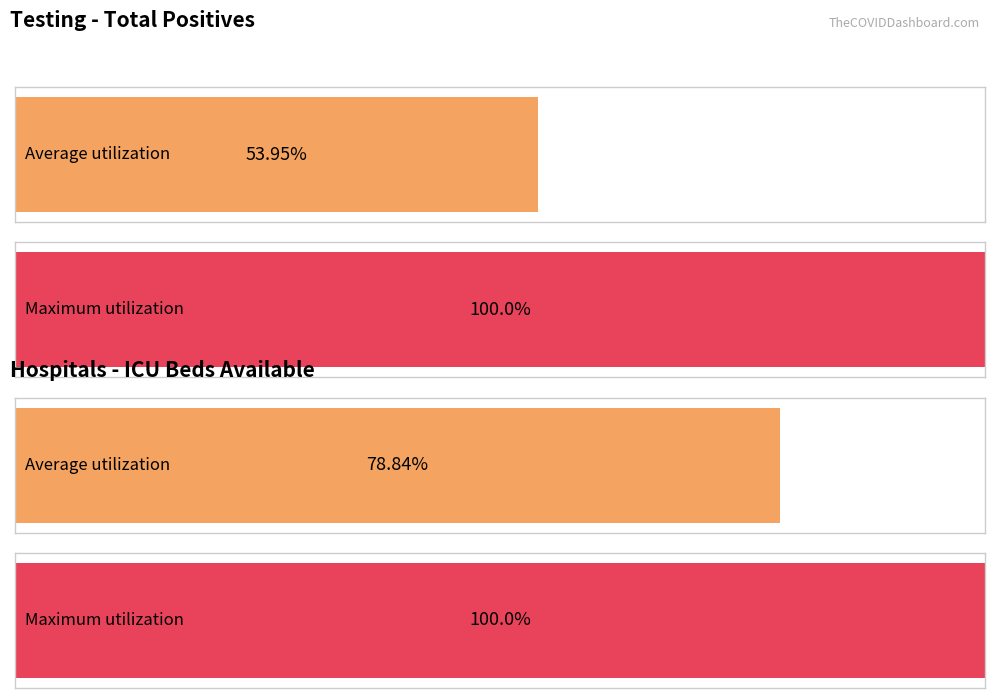

Which series has the largest range (max minus min)?

Total Positives